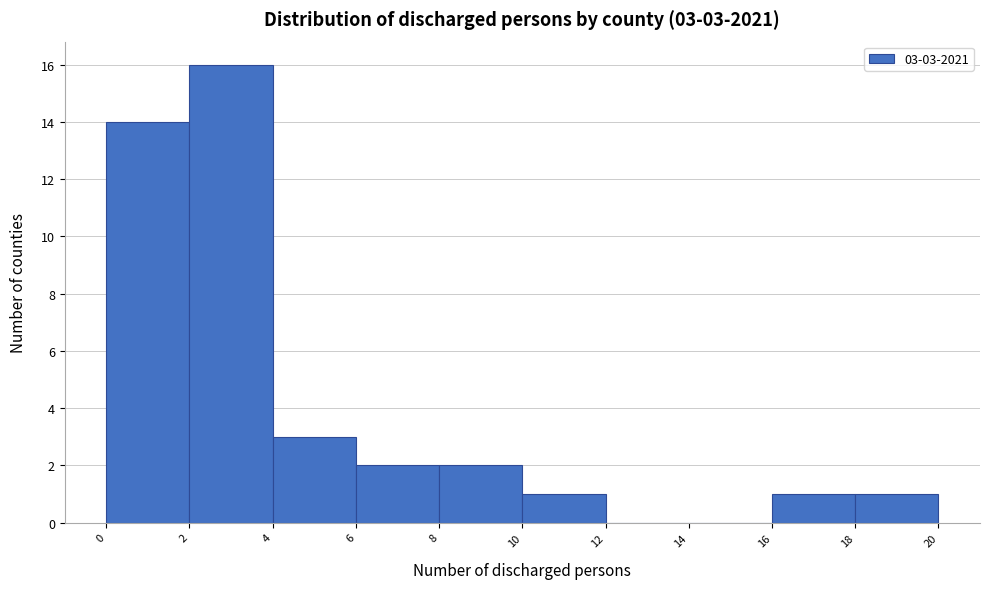

Over which range of the x-axis is the bar tallest?

2 to 4